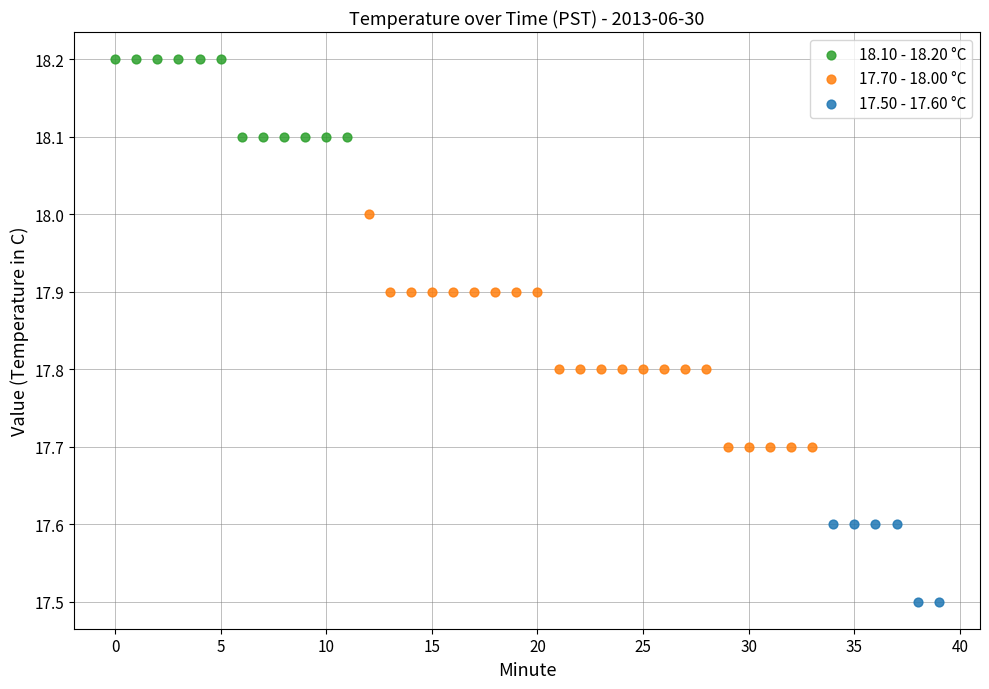

Which series has the largest Y range (max minus min)?

17.70 - 18.00 °C